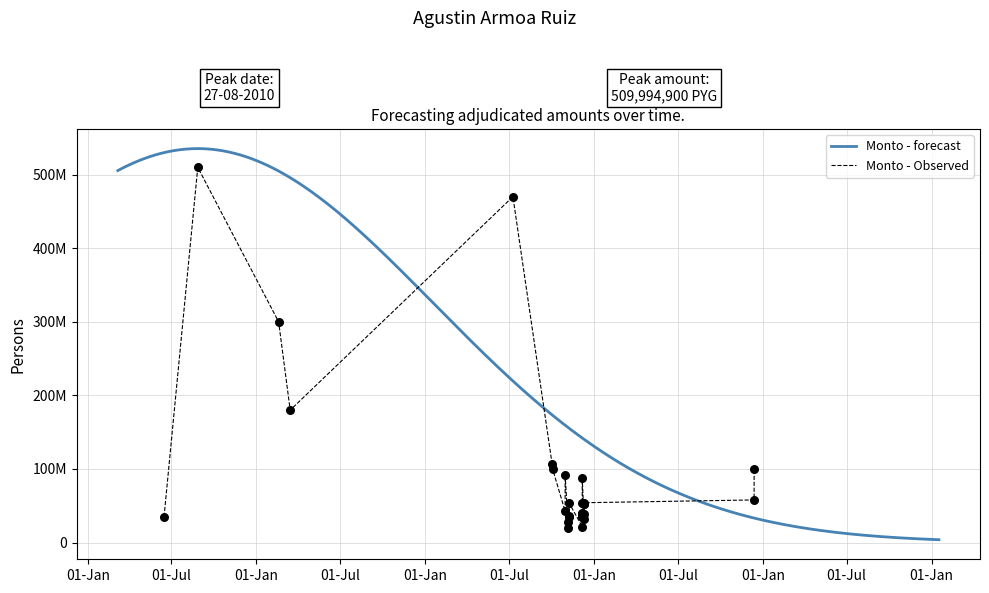

Between 2012-12-06 and 2012-10-30, which is larger?

2012-10-30